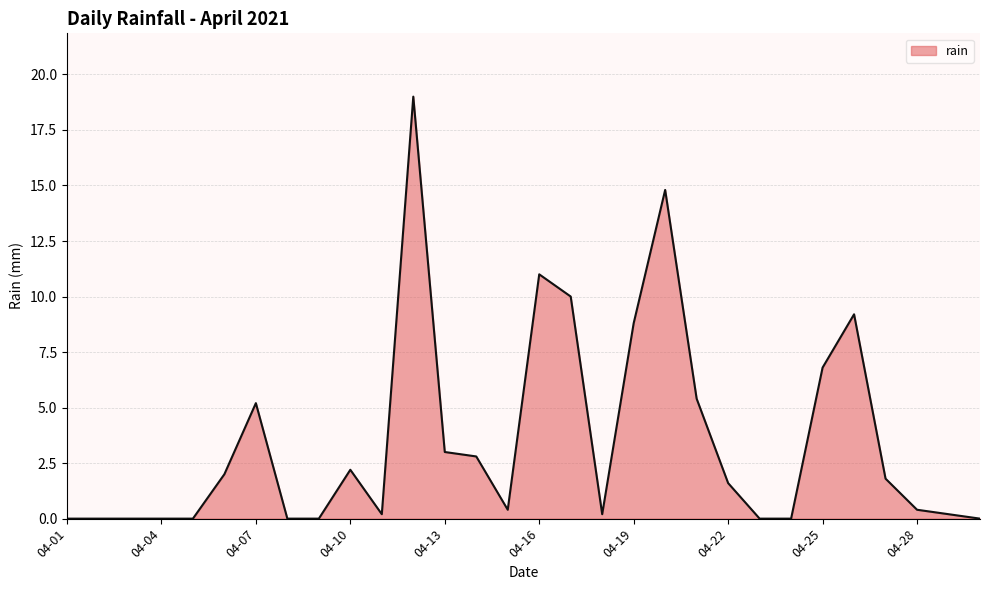

How many values are below 1?

15